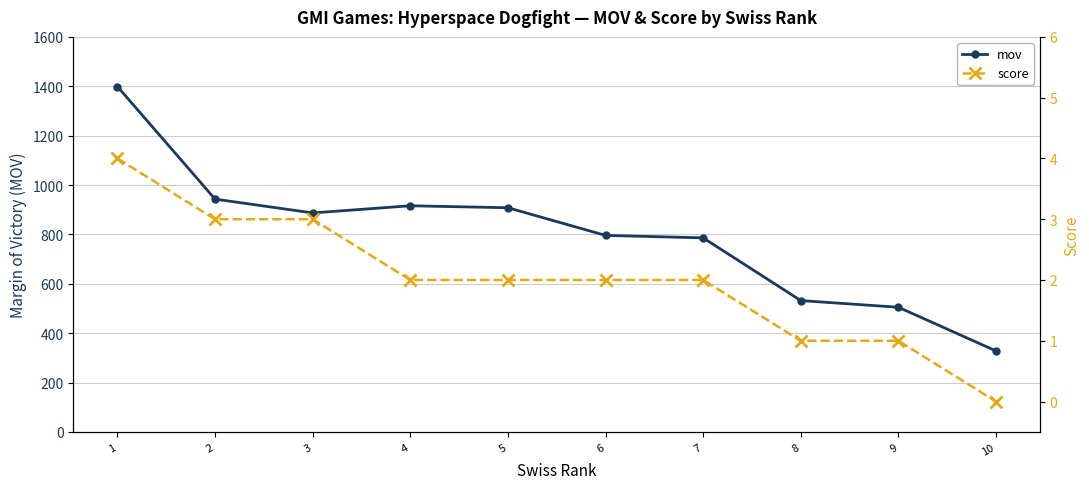

How many categories are shown in the chart?

10